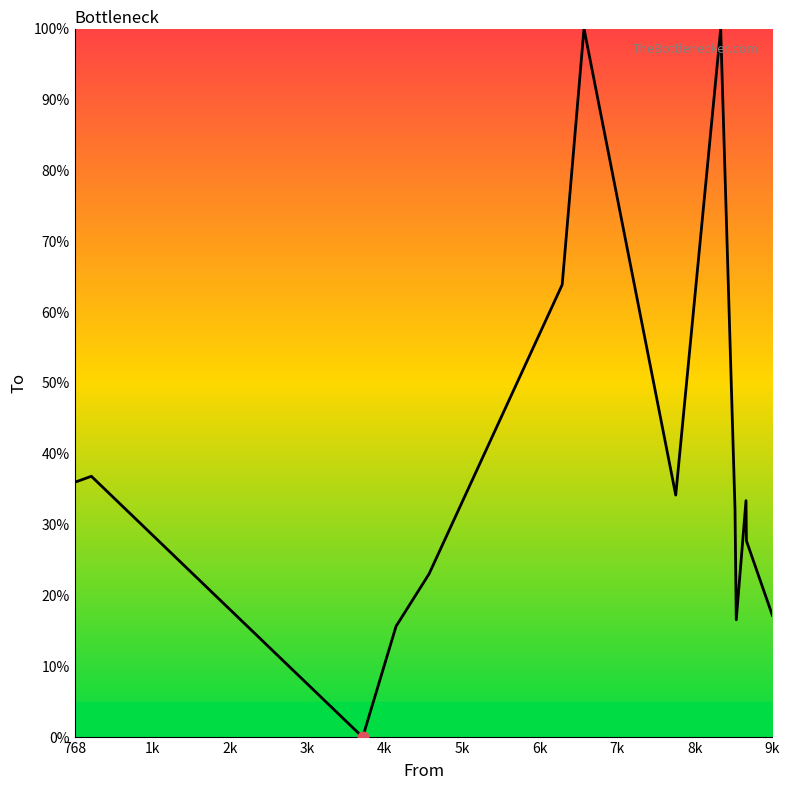

What is the difference between the maximum and minimum values?

100.0